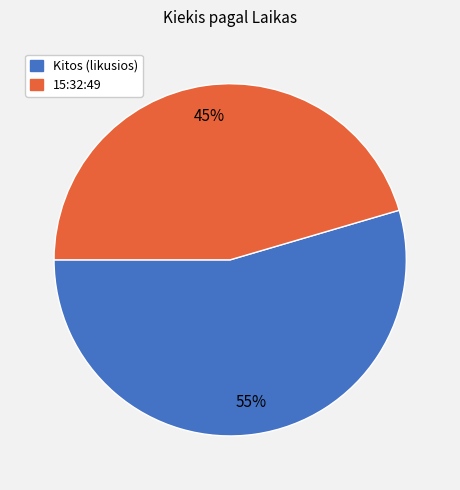

To the nearest percent, what is the average slice percentage?

50%